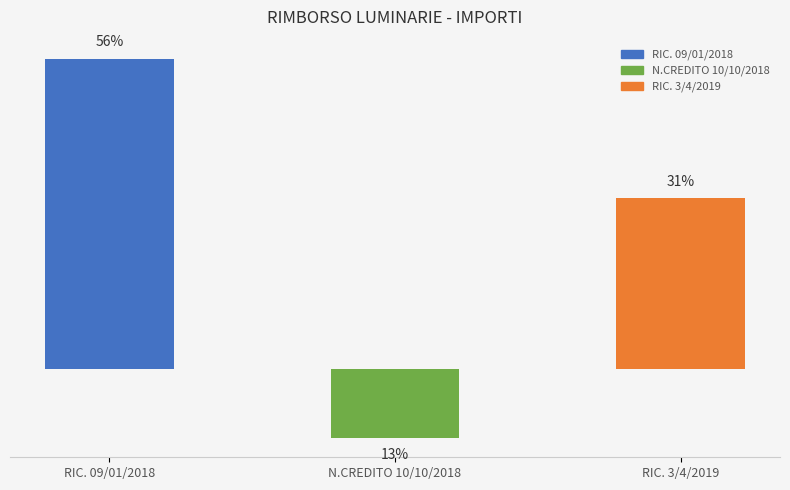

What is the difference between the maximum and minimum values?

12230.4